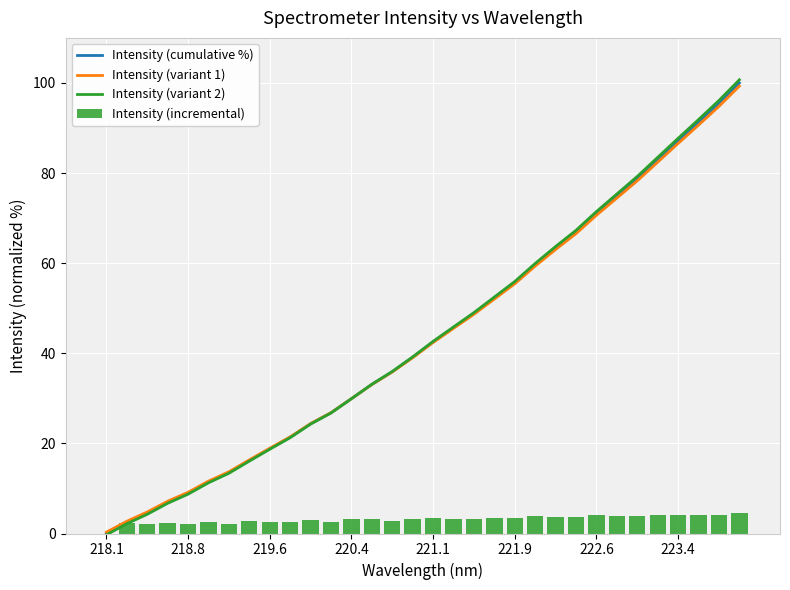

How many data points does each series have?

32